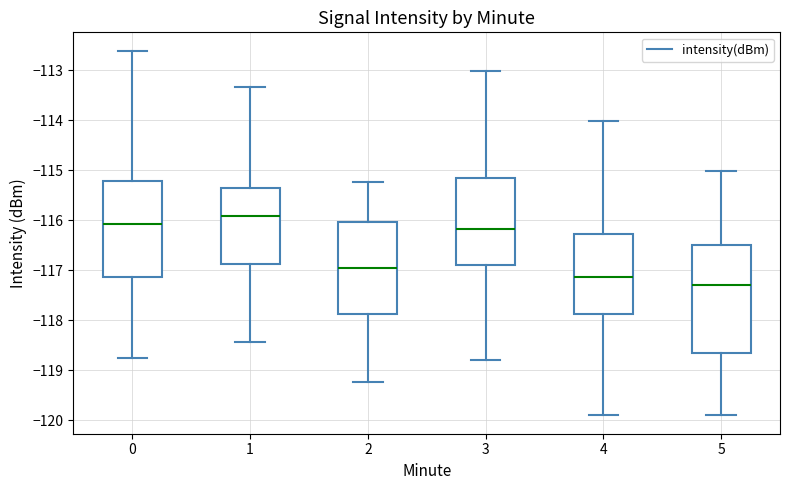

Reading left to right, read every box against the y-axis: the position of its median line, the range the box covers, and the ends of its whiskers. The values are not printed on the chart, so give them approximately, as read against the axis.

0: median -116.1, box -117.1 to -115.2, whiskers -118.7 to -112.6
1: median -115.9, box -116.9 to -115.3, whiskers -118.4 to -113.3
2: median -117.0, box -117.9 to -116.0, whiskers -119.2 to -115.2
3: median -116.2, box -116.9 to -115.2, whiskers -118.8 to -113.0
4: median -117.1, box -117.9 to -116.3, whiskers -119.9 to -114.0
5: median -117.3, box -118.7 to -116.5, whiskers -119.9 to -115.0